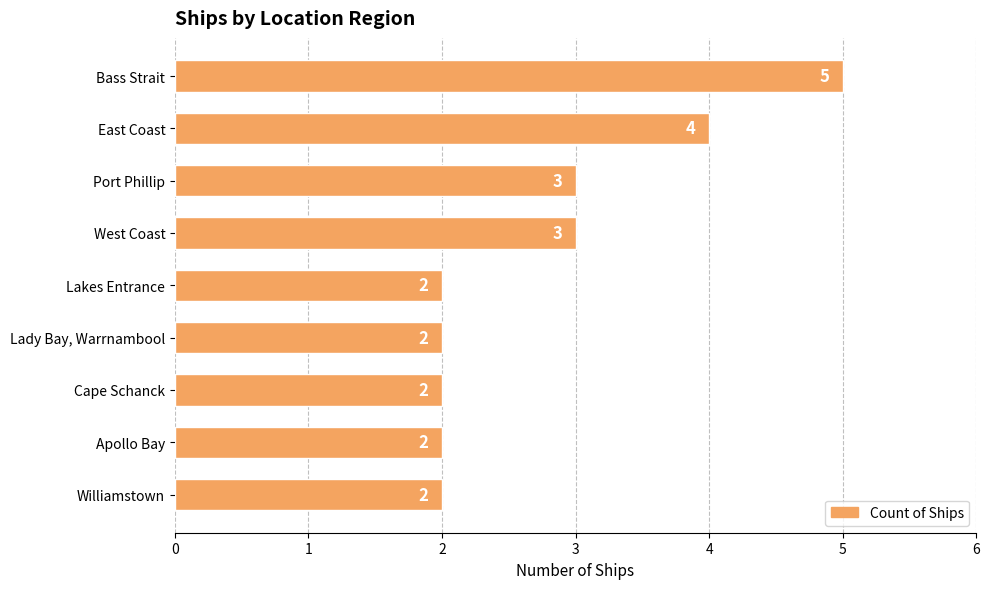

Reading top to bottom, what are all the values shown in this chart?

Bass Strait=5	East Coast=4	Port Phillip=3	West Coast=3	Lakes Entrance=2	Lady Bay, Warrnambool=2	Cape Schanck=2	Apollo Bay=2	Williamstown=2